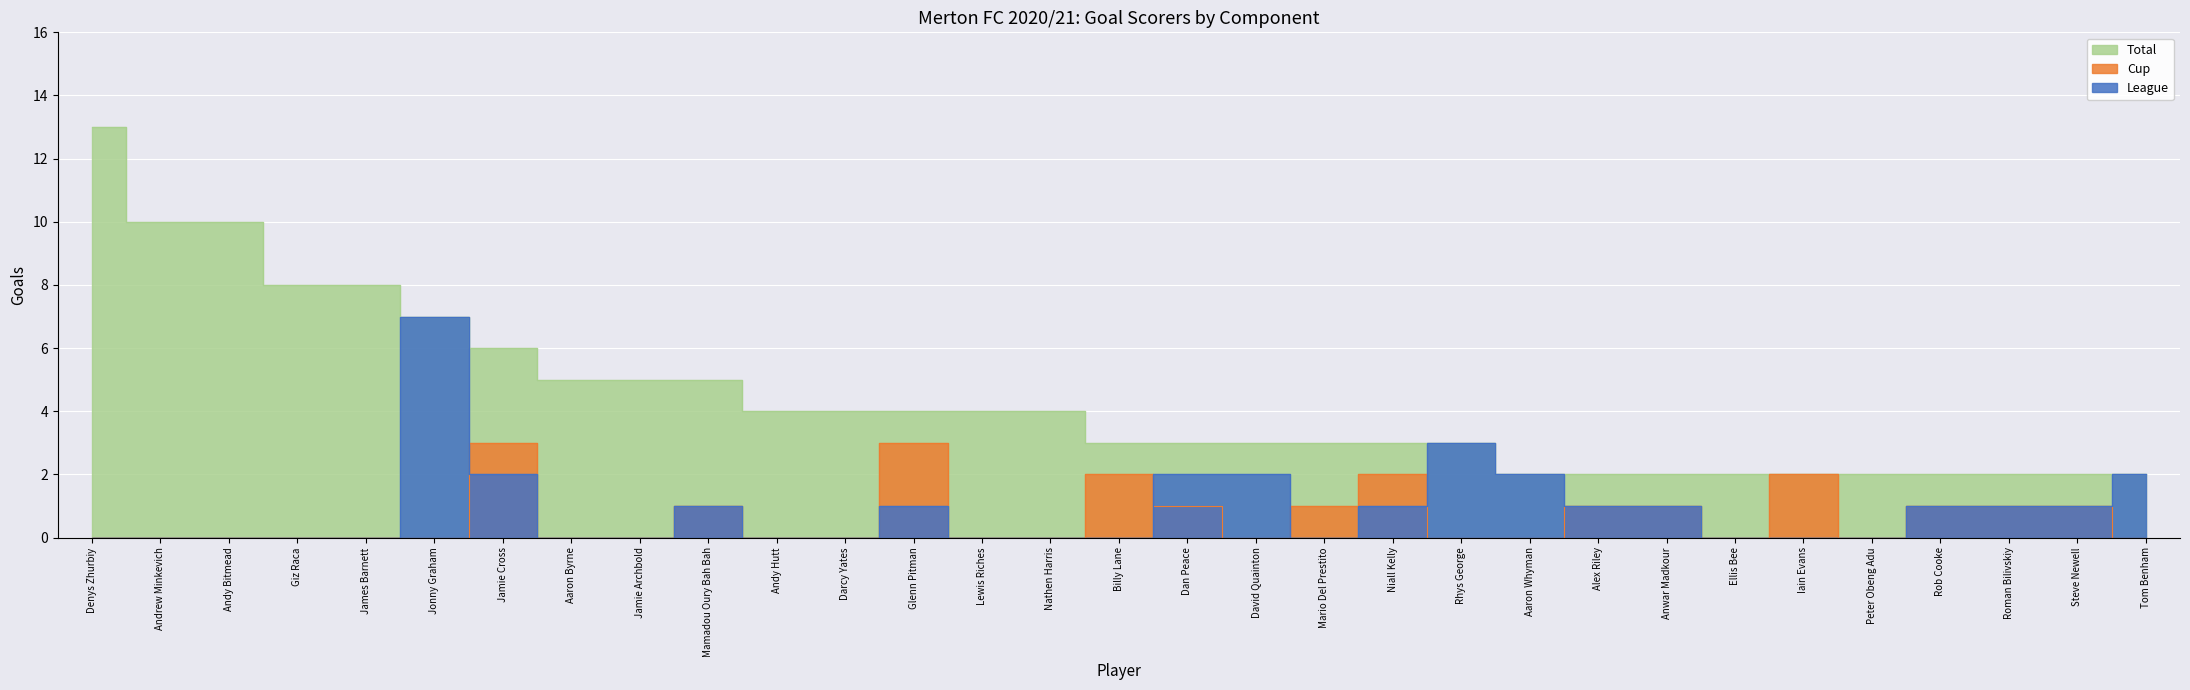

What is the label of the 9th point from the right?

Alex Riley